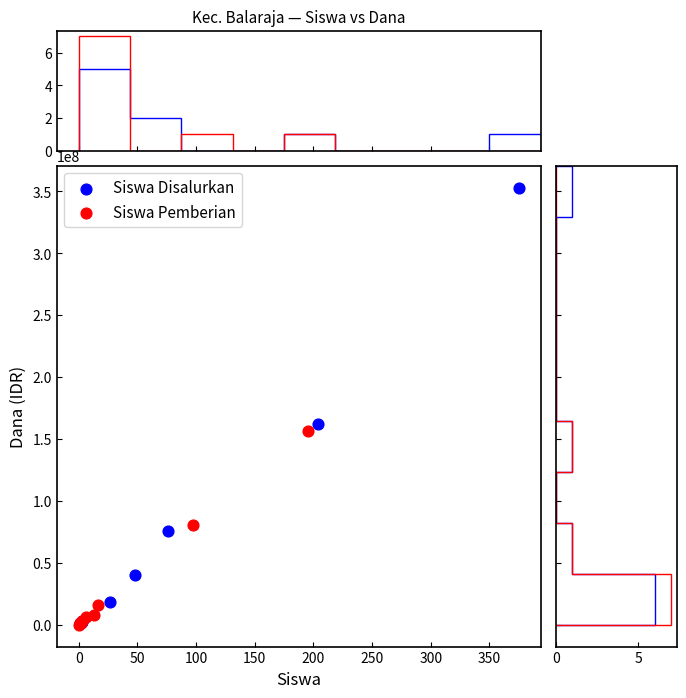

Which series contains the highest Y value?

Siswa Disalurkan